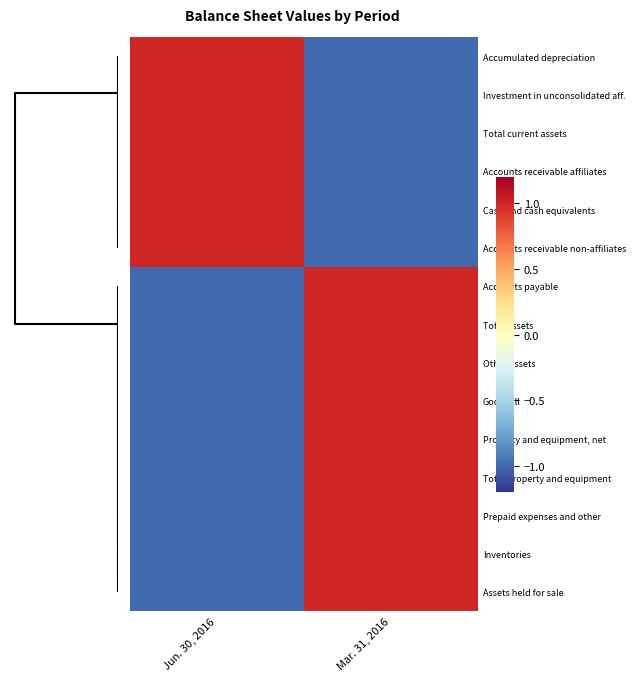

Reading left to right, extract all data points from this chart.

Accumulated depreciation: Jun. 30, 2016=1	Mar. 31, 2016=-1
Investment in unconsolidated aff.: Jun. 30, 2016=1	Mar. 31, 2016=-1
Total current assets: Jun. 30, 2016=1	Mar. 31, 2016=-1
Accounts receivable affiliates: Jun. 30, 2016=1	Mar. 31, 2016=-1
Cash and cash equivalents: Jun. 30, 2016=1	Mar. 31, 2016=-1
Accounts receivable non-affiliates: Jun. 30, 2016=1	Mar. 31, 2016=-1
Accounts payable: Jun. 30, 2016=-1	Mar. 31, 2016=1
Total assets: Jun. 30, 2016=-1	Mar. 31, 2016=1
Other assets: Jun. 30, 2016=-1	Mar. 31, 2016=1
Goodwill: Jun. 30, 2016=-1	Mar. 31, 2016=1
Property and equipment, net: Jun. 30, 2016=-1	Mar. 31, 2016=1
Total property and equipment: Jun. 30, 2016=-1	Mar. 31, 2016=1
Prepaid expenses and other: Jun. 30, 2016=-1	Mar. 31, 2016=1
Inventories: Jun. 30, 2016=-1	Mar. 31, 2016=1
Assets held for sale: Jun. 30, 2016=-1	Mar. 31, 2016=1